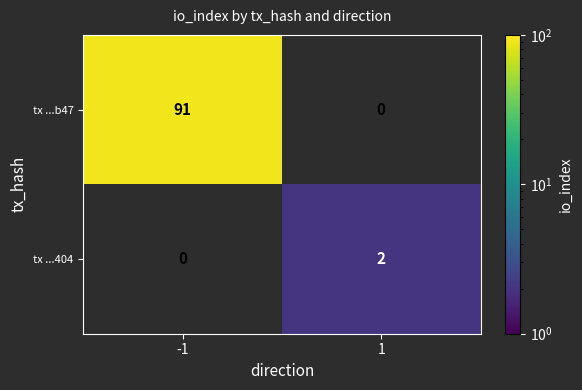

The value of tx ...404 at 1 is 2. True or false?

True